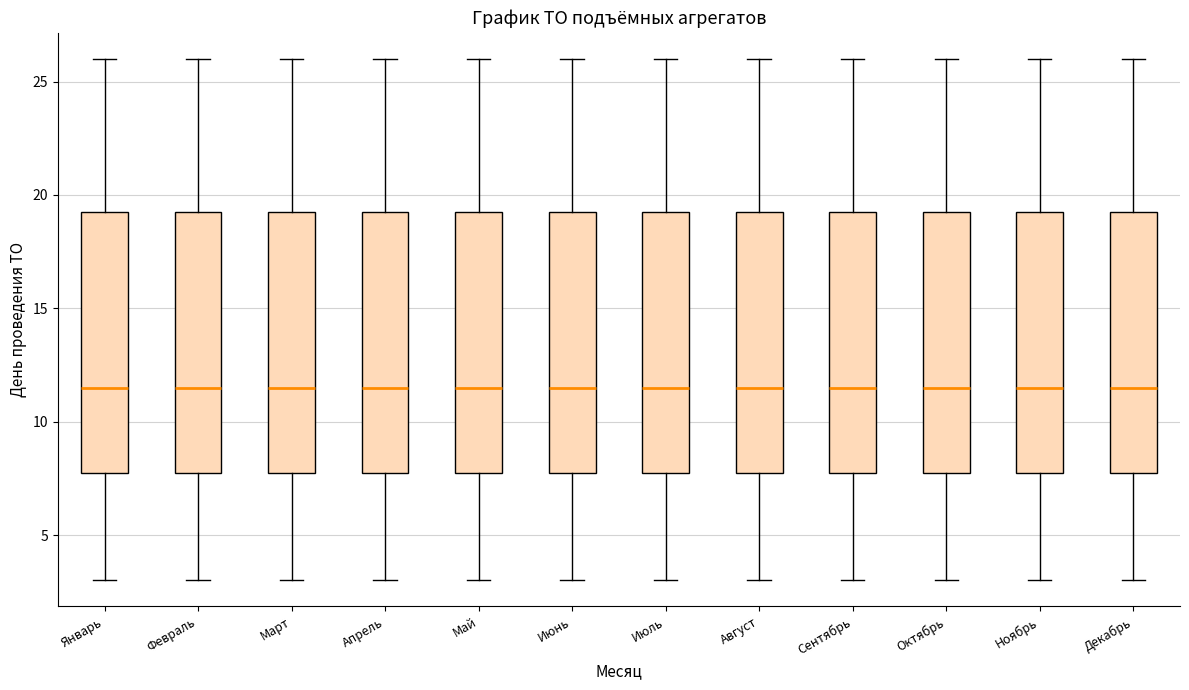

Reading left to right, read every box against the y-axis: the position of its median line, the range the box covers, and the ends of its whiskers. The values are not printed on the chart, so give them approximately, as read against the axis.

Январь: median 11.5, box 8.0 to 19.5, whiskers 3.0 to 26.0
Февраль: median 11.5, box 8.0 to 19.5, whiskers 3.0 to 26.0
Март: median 11.5, box 8.0 to 19.5, whiskers 3.0 to 26.0
Апрель: median 11.5, box 8.0 to 19.5, whiskers 3.0 to 26.0
Май: median 11.5, box 8.0 to 19.5, whiskers 3.0 to 26.0
Июнь: median 11.5, box 8.0 to 19.5, whiskers 3.0 to 26.0
Июль: median 11.5, box 8.0 to 19.5, whiskers 3.0 to 26.0
Август: median 11.5, box 8.0 to 19.5, whiskers 3.0 to 26.0
Сентябрь: median 11.5, box 8.0 to 19.5, whiskers 3.0 to 26.0
Октябрь: median 11.5, box 8.0 to 19.5, whiskers 3.0 to 26.0
Ноябрь: median 11.5, box 8.0 to 19.5, whiskers 3.0 to 26.0
Декабрь: median 11.5, box 8.0 to 19.5, whiskers 3.0 to 26.0